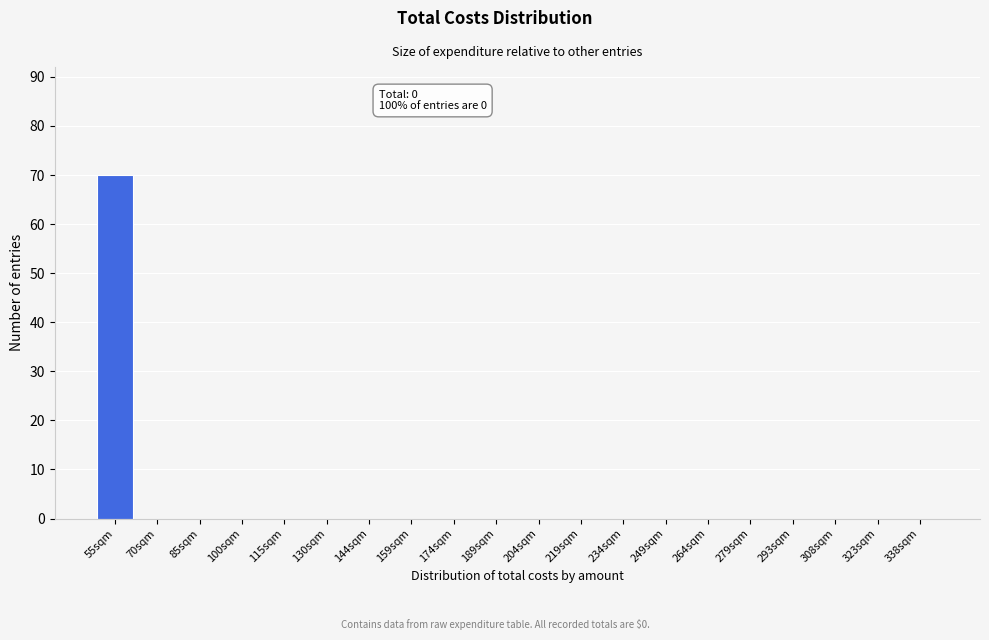

Reading left to right, extract all data points from this chart.

55sqm=70	70sqm=0	85sqm=0	100sqm=0	115sqm=0	130sqm=0	144sqm=0	159sqm=0	174sqm=0	189sqm=0	204sqm=0	219sqm=0	234sqm=0	249sqm=0	264sqm=0	279sqm=0	293sqm=0	308sqm=0	323sqm=0	338sqm=0